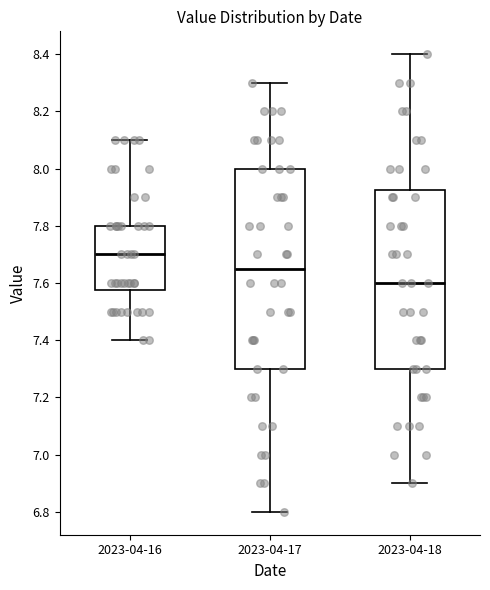

Where does the upper whisker of the box for 2023-04-18 end on the y-axis? The values are not printed on the chart, so give them approximately, as read against the axis.

8.40